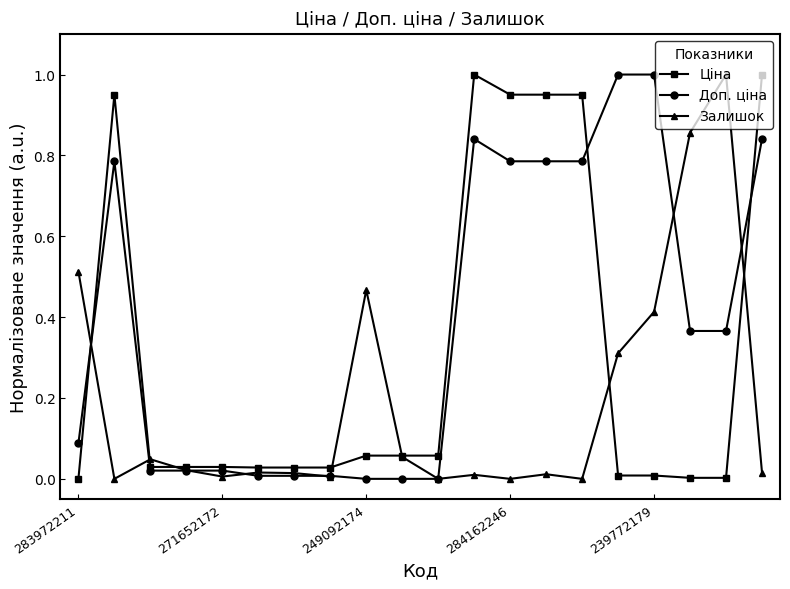

Which series has the largest total across all categories?

Доп. ціна